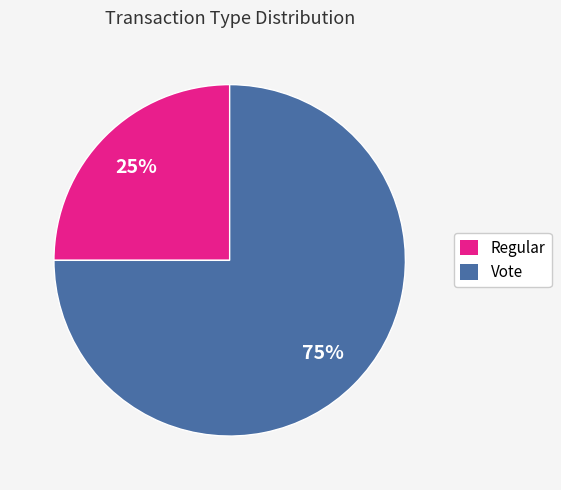

Which slice is the largest?

Vote